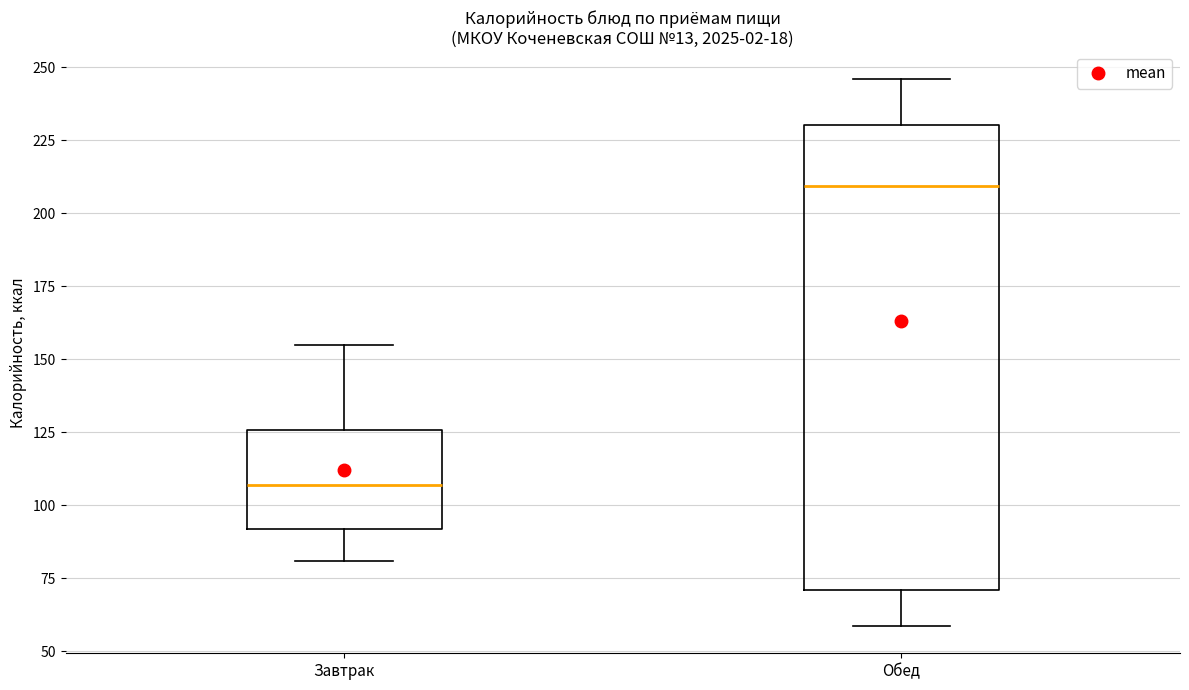

Reading left to right, read every box against the y-axis: the position of its median line, the range the box covers, and the ends of its whiskers. The values are not printed on the chart, so give them approximately, as read against the axis.

Завтрак: median 105, box 90 to 125, whiskers 80 to 155
Обед: median 210, box 70 to 230, whiskers 60 to 245